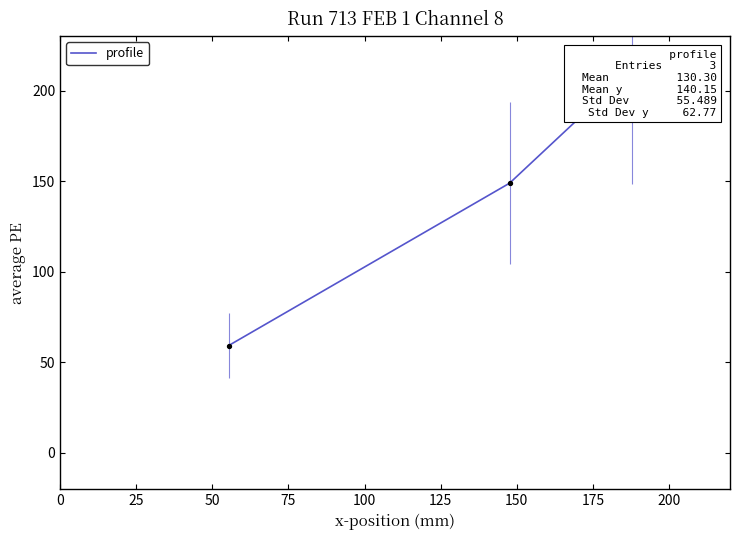

What is the change in value from 25 to 50?

+63.4